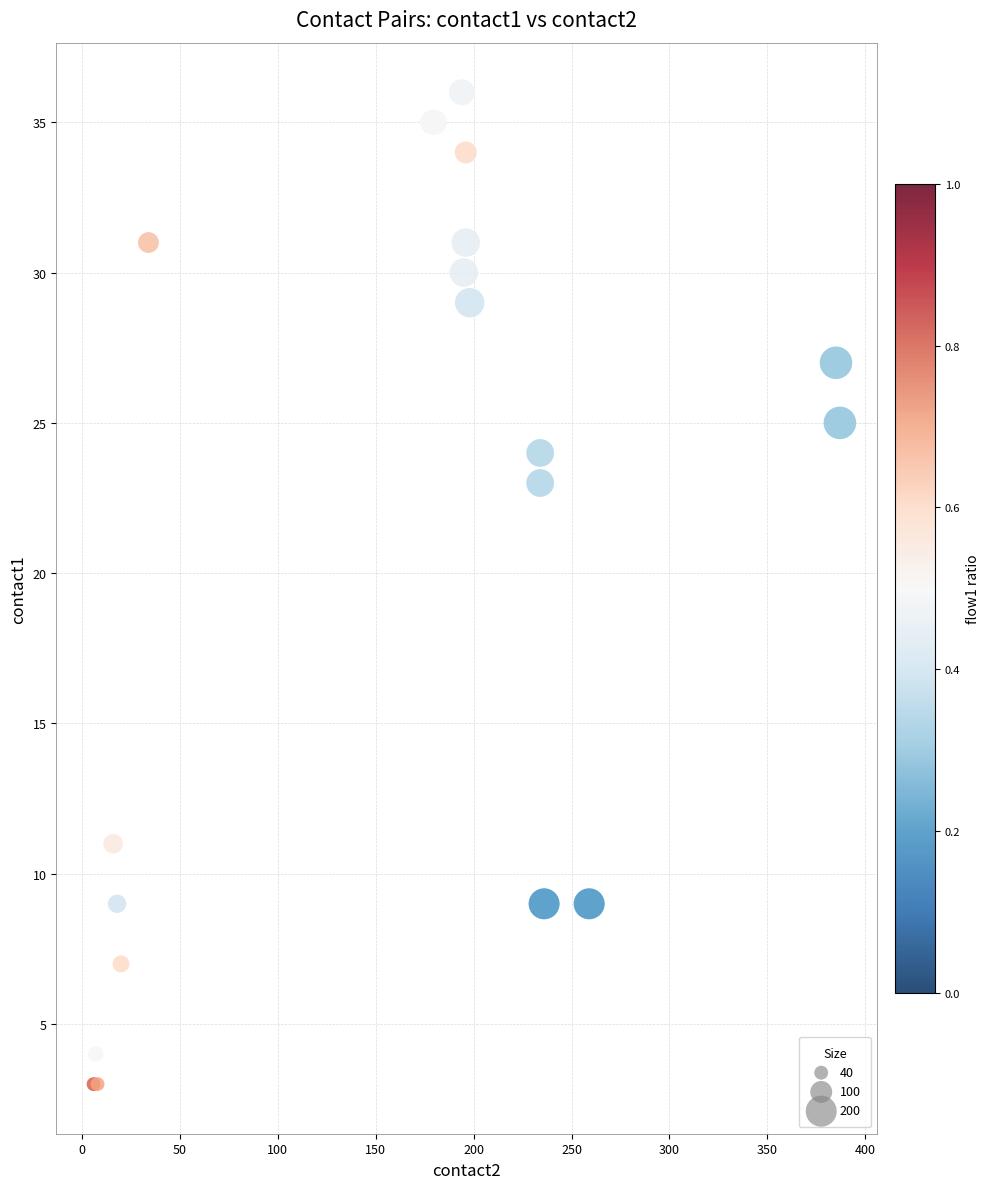

What Y value in the scatter plot is closest to 19?

23